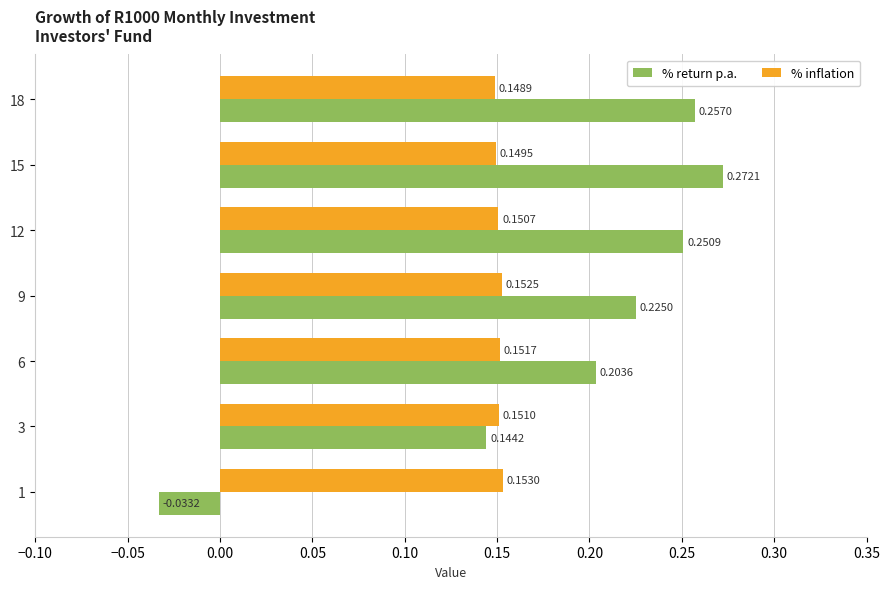

Rank the series by their average value, from highest to lowest.

% return p.a., % inflation